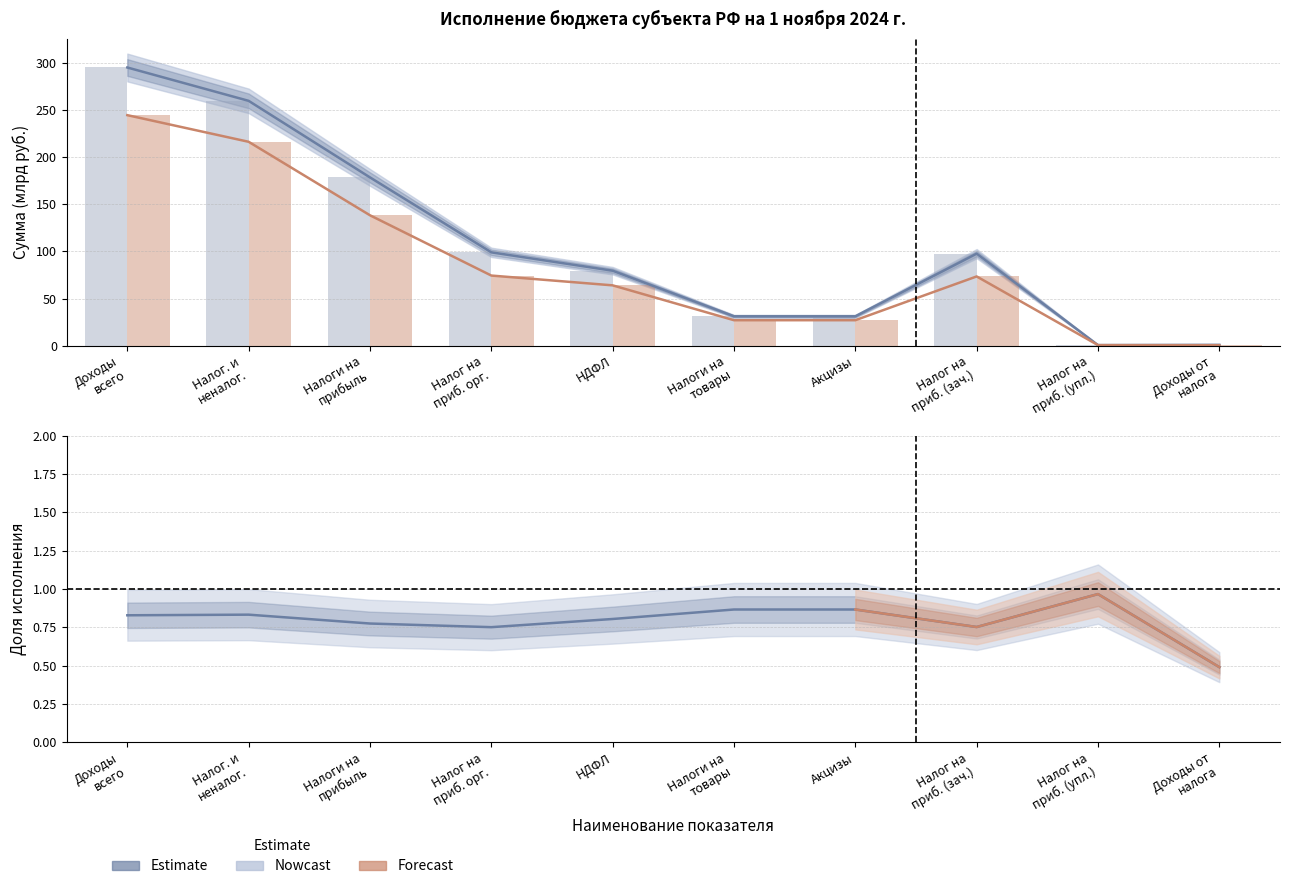

At which category is the sum across all series the highest?

Доходы всего